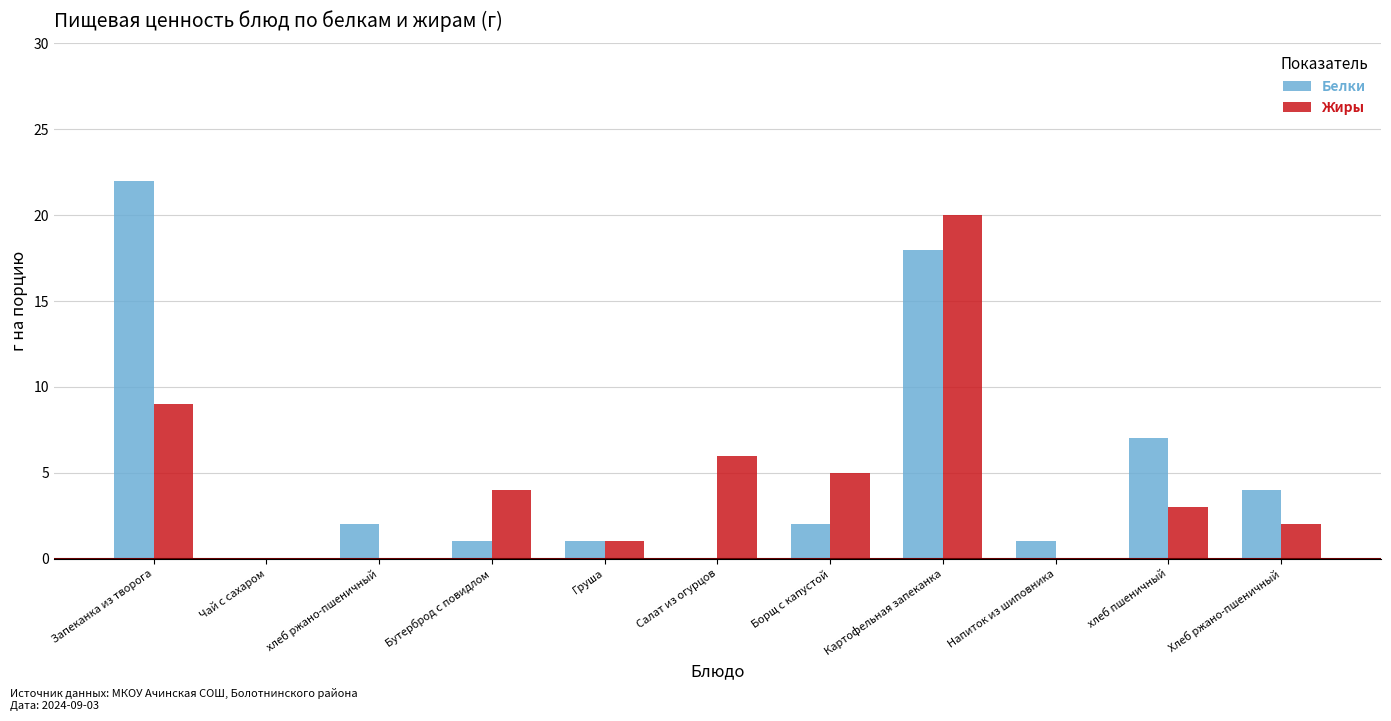

Reading left to right, transcribe all the data shown in this chart.

Белки: 22	0	2	1	1	0	2	18	1	7	4
Жиры: 9	0	0	4	1	6	5	20	0	3	2